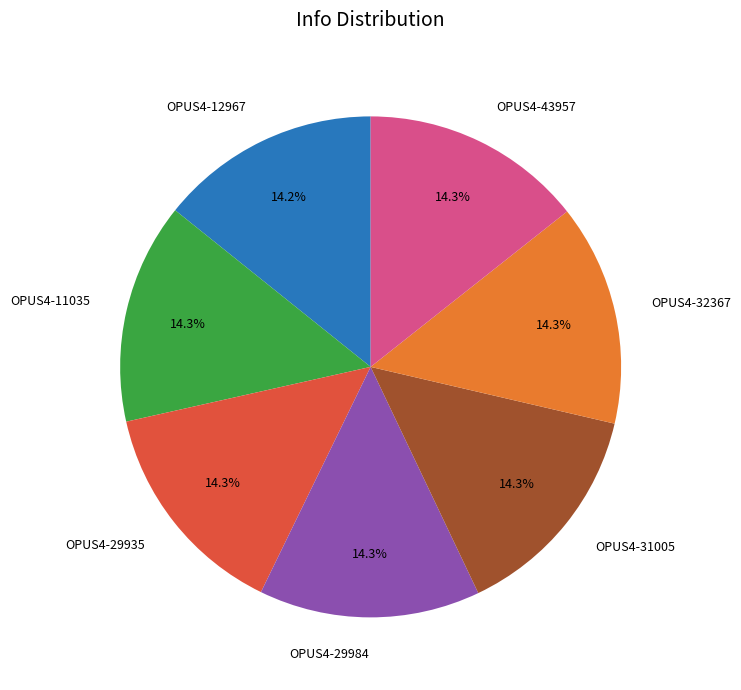

True or false: OPUS4-12967 accounts for 14% of the total.

True